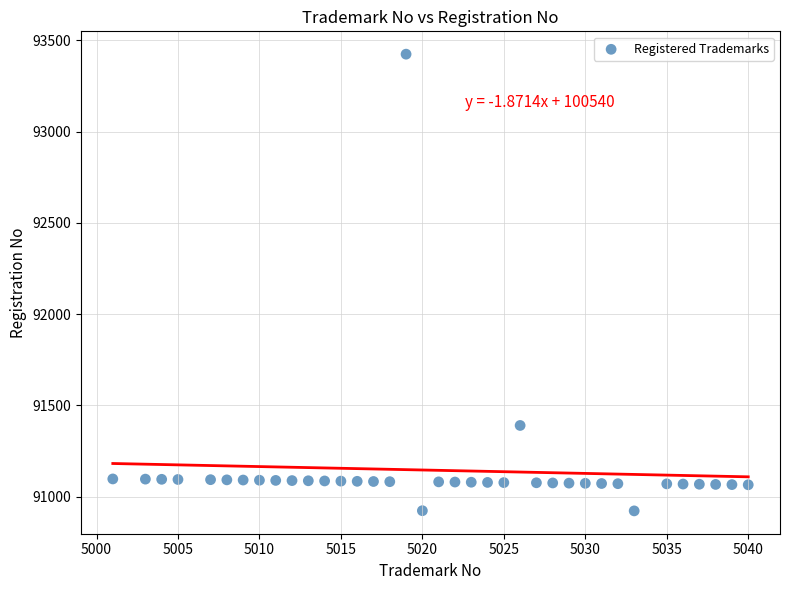

What Y value in the scatter plot is closest to 92173?

91390